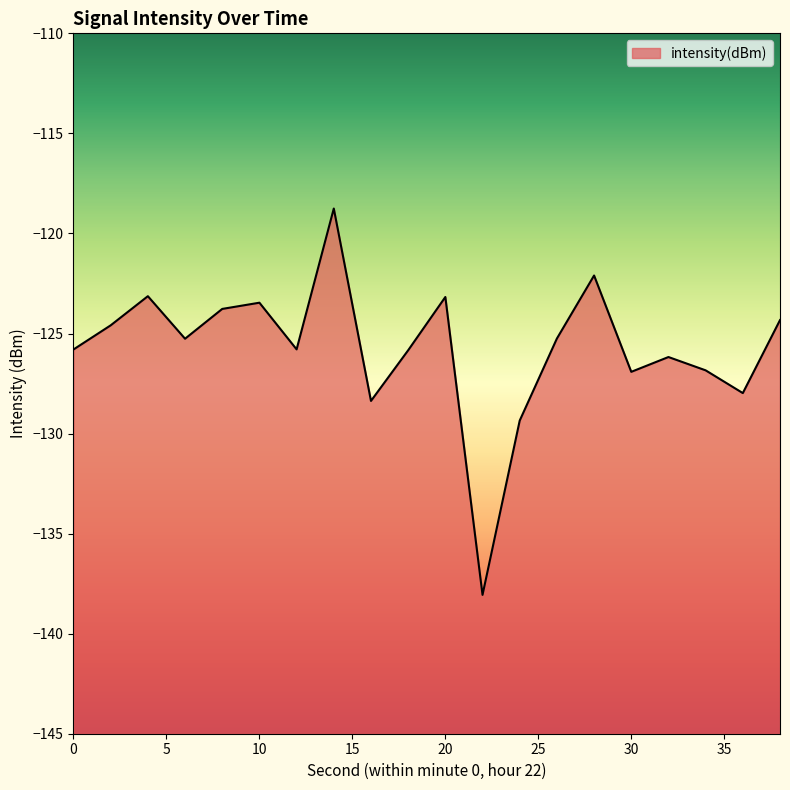

What is the approximate value at 32?

-126.2